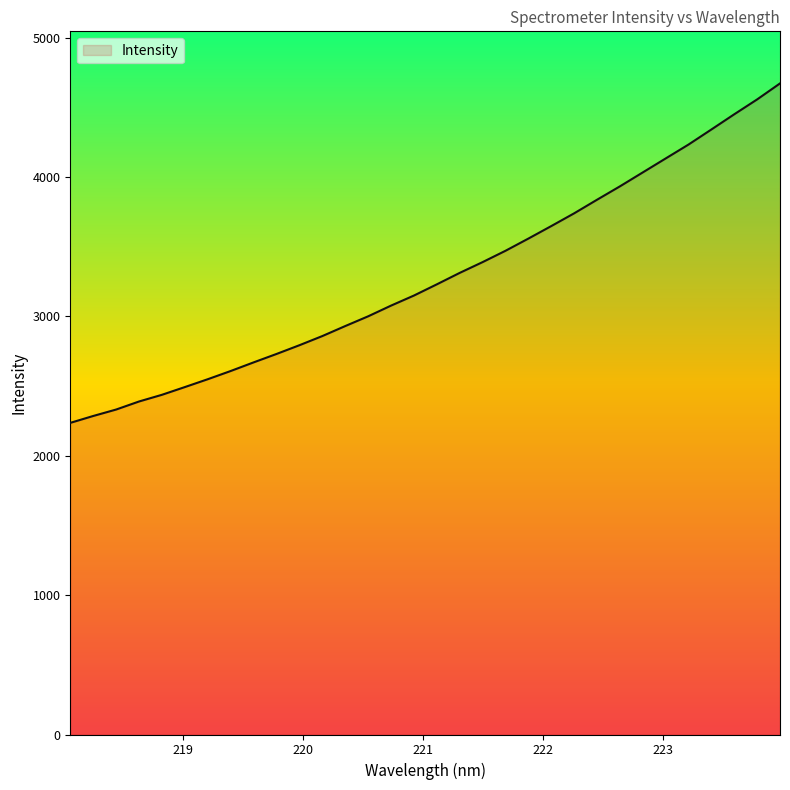

What is the greatest value displayed?

4670.8